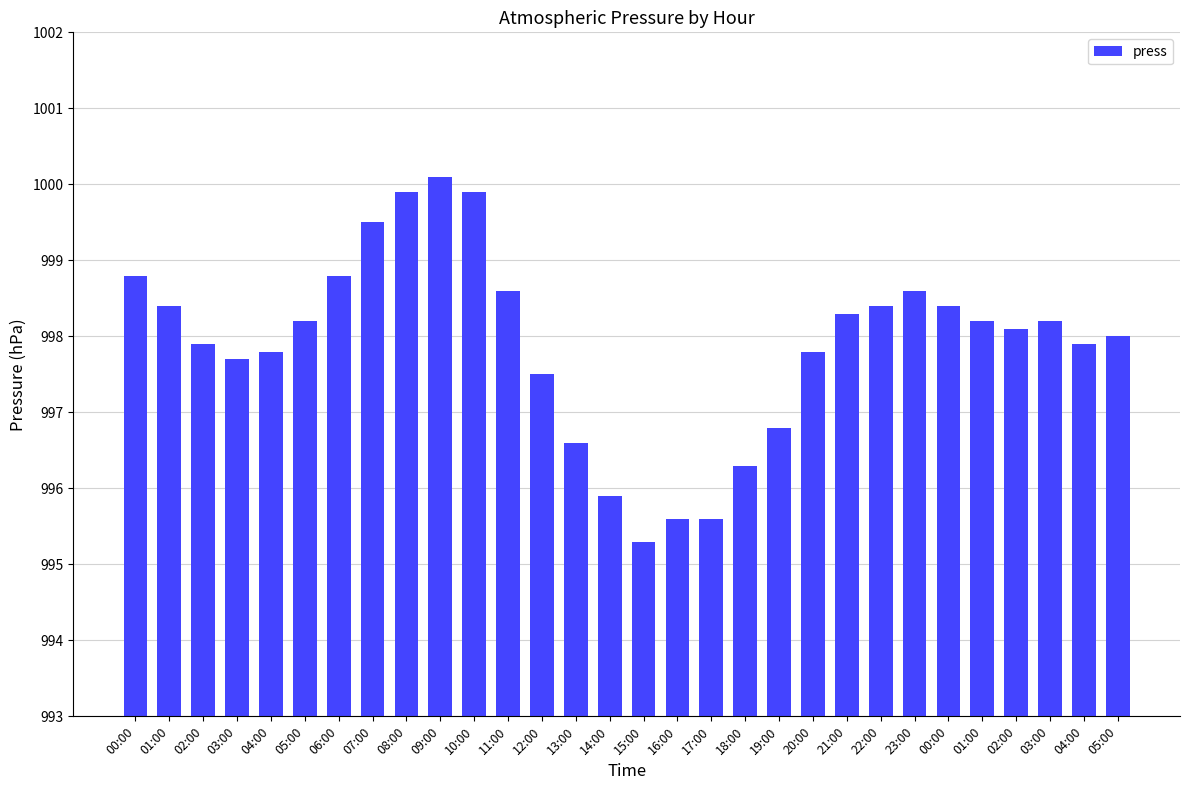

Reading left to right, what are all the values shown in this chart?

998.8	998.4	997.9	997.7	997.8	998.2	998.8	999.5	999.9	1000.1	999.9	998.6	997.5	996.6	995.9	995.3	995.6	995.6	996.3	996.8	997.8	998.3	998.4	998.6	998.4	998.2	998.1	998.2	997.9	998.0